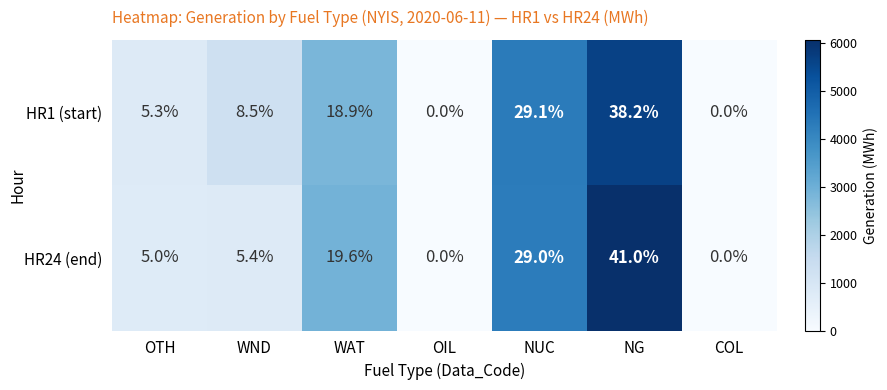

What is the average value of the HR1 (start) series?

14.3